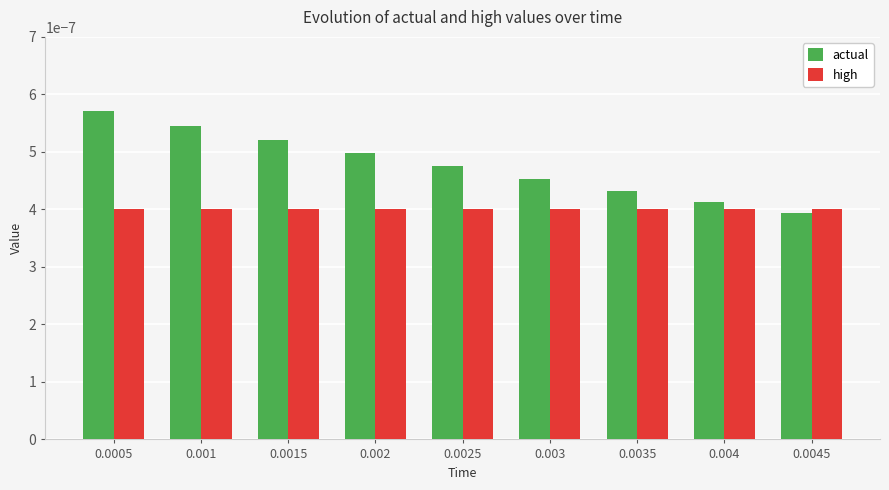

Which series has the widest spread of values?

actual